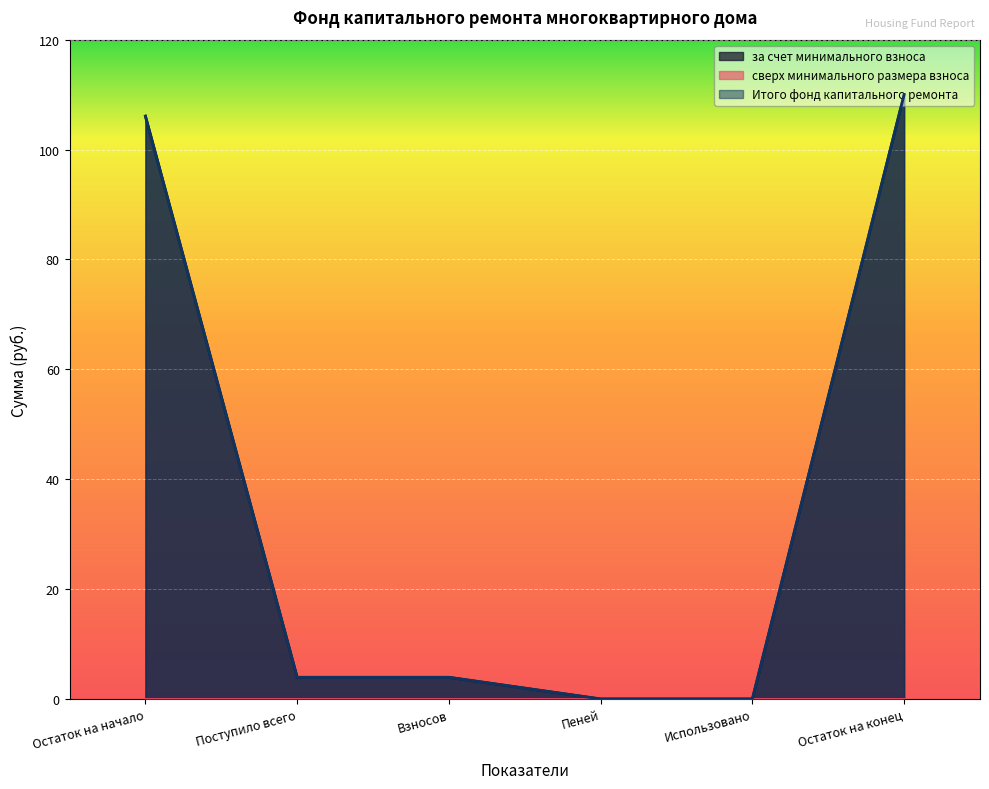

The value of за счет минимального взноса at Остаток на начало is 161.6. True or false?

False